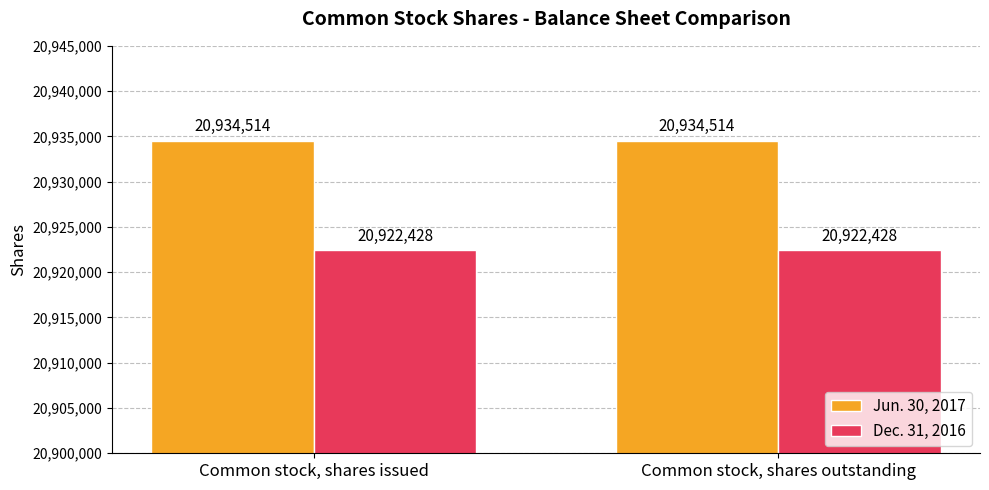

What position from the left is Common stock, shares outstanding?

2